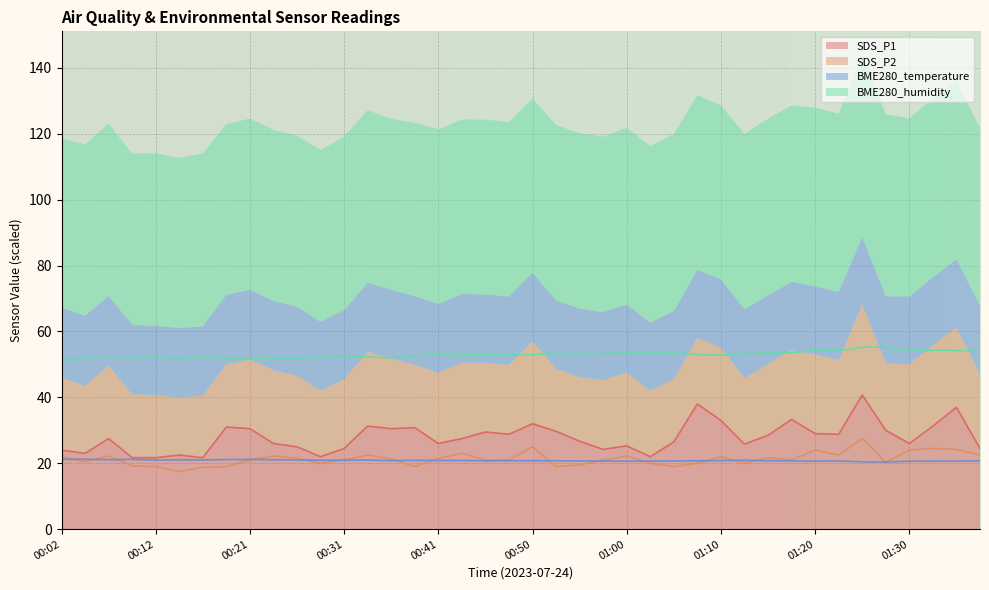

Rank the series by their maximum value, from lowest to highest.

BME280_temperature, SDS_P2, SDS_P1, BME280_humidity